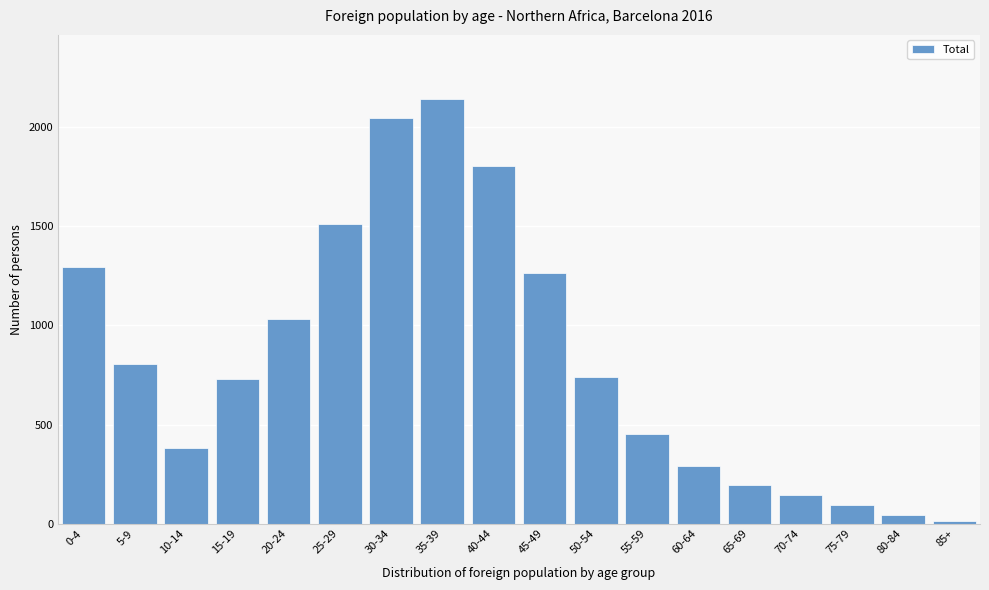

Reading left to right, extract all data points from this chart.

0-4=1293	5-9=804	10-14=383	15-19=729	20-24=1033	25-29=1514	30-34=2047	35-39=2144	40-44=1802	45-49=1265	50-54=740	55-59=453	60-64=293	65-69=196	70-74=144	75-79=92	80-84=43	85+=15